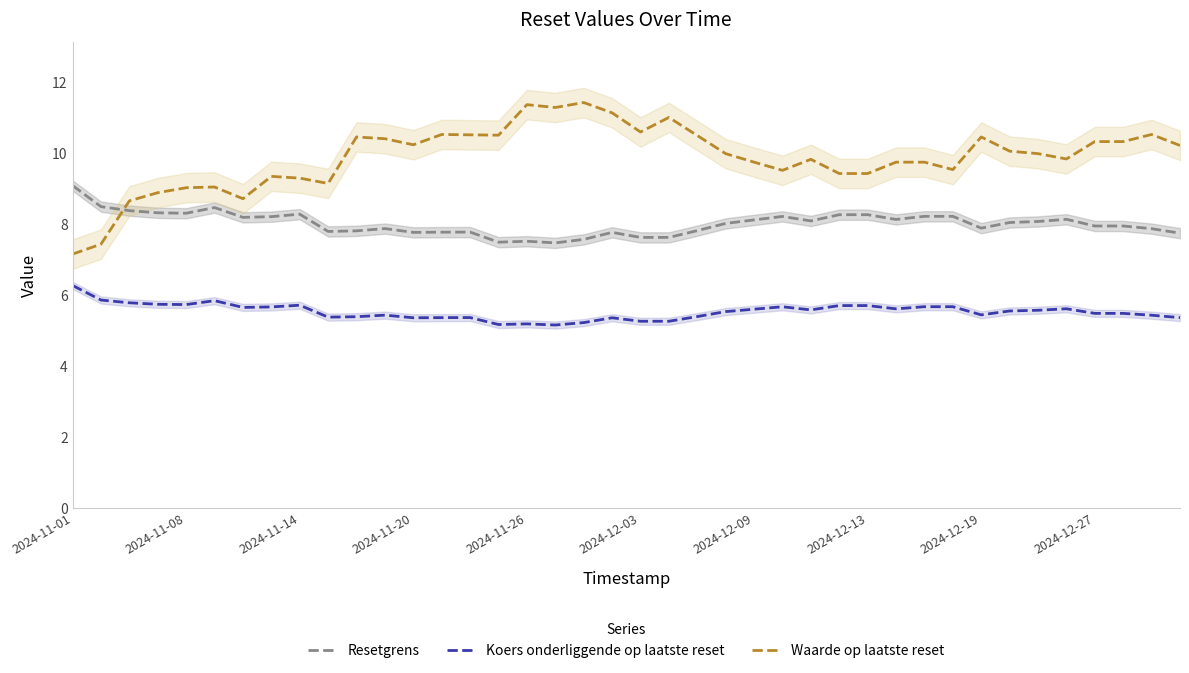

Reading right to left, what are all the values shown in this chart?

Resetgrens: 7.7	7.9	7.9	7.9	8.1	8.1	8.0	7.9	8.2	8.2	8.1	8.2	8.2	8.1	8.2	8.1	8.0	7.8	7.6	7.6	7.8	7.6	7.5	7.5	7.5	7.8	7.8	7.8	7.9	7.8	7.8	8.3	8.2	8.2	8.5	8.3	8.3	8.4	8.5	9.1
Koers onderliggende op laatste reset: 5.3	5.4	5.5	5.5	5.6	5.6	5.5	5.4	5.7	5.7	5.6	5.7	5.7	5.6	5.7	5.6	5.5	5.4	5.2	5.2	5.3	5.2	5.1	5.2	5.2	5.4	5.3	5.3	5.4	5.4	5.4	5.7	5.7	5.6	5.8	5.7	5.7	5.8	5.8	6.3
Waarde op laatste reset: 10.2	10.5	10.3	10.3	9.8	10.0	10.0	10.4	9.5	9.7	9.7	9.4	9.4	9.8	9.5	9.7	10.0	10.5	11.0	10.6	11.1	11.4	11.3	11.3	10.5	10.5	10.5	10.2	10.4	10.4	9.1	9.3	9.3	8.7	9.0	9.0	8.9	8.6	7.4	7.1